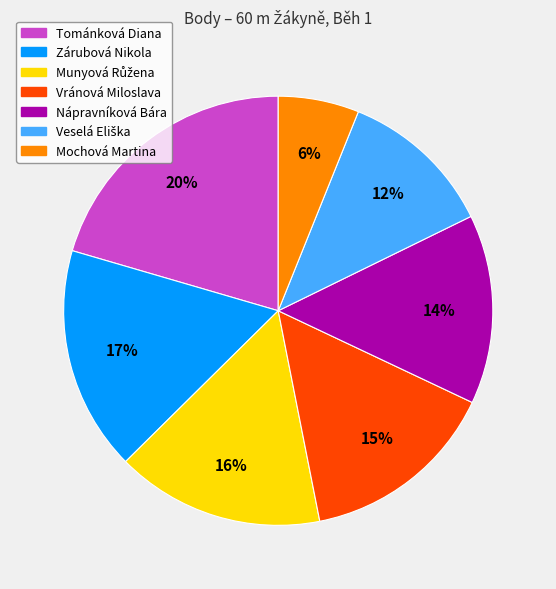

How many segments does this pie chart have?

7